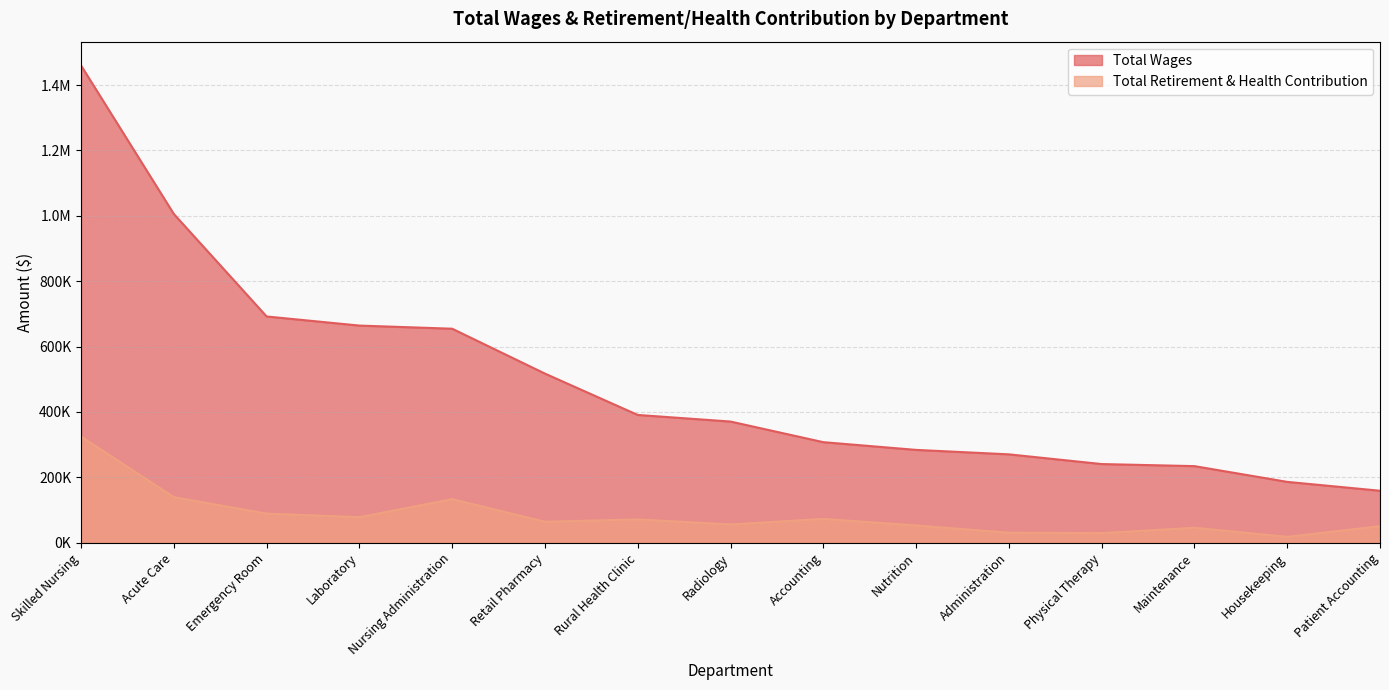

At which label does Total Wages first exceed 370669?

Skilled Nursing